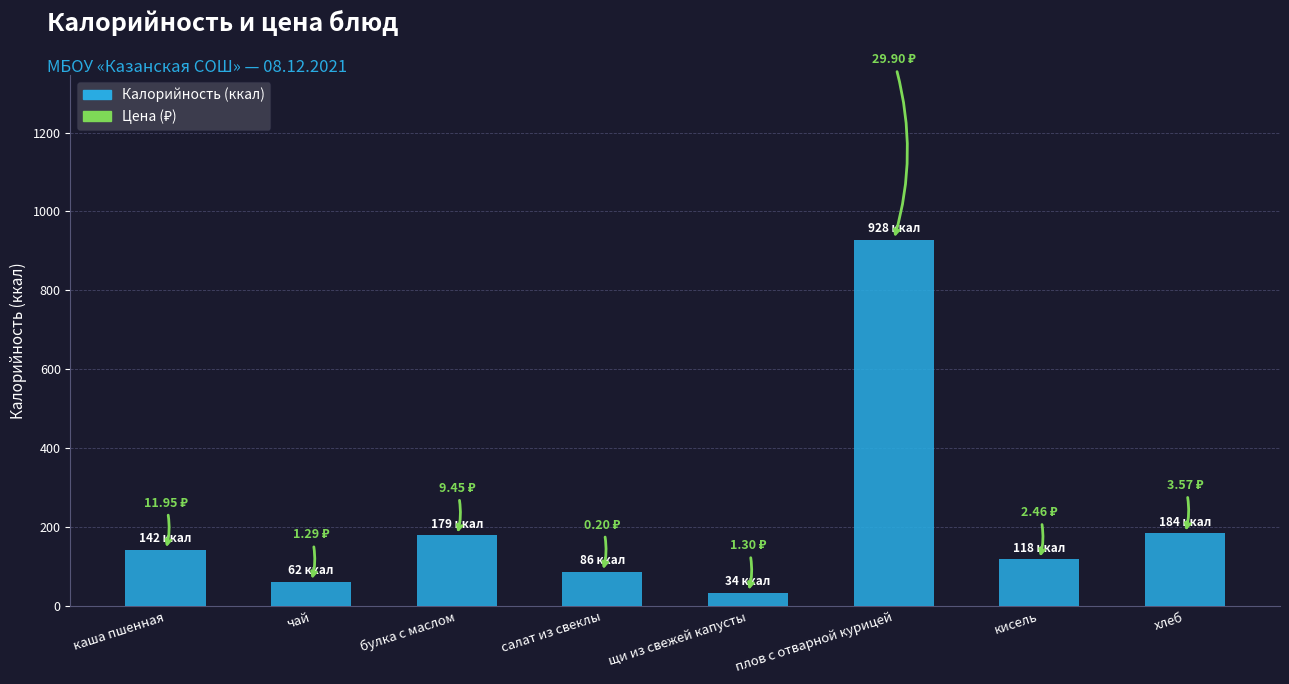

How many bars are there in total?

8